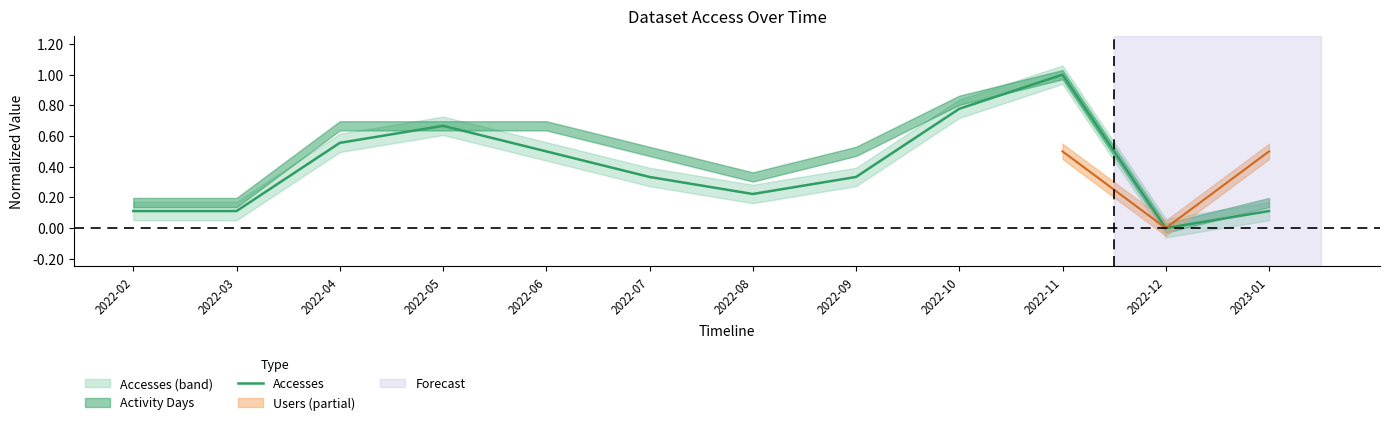

What is the difference between the second highest and minimum values?

0.8